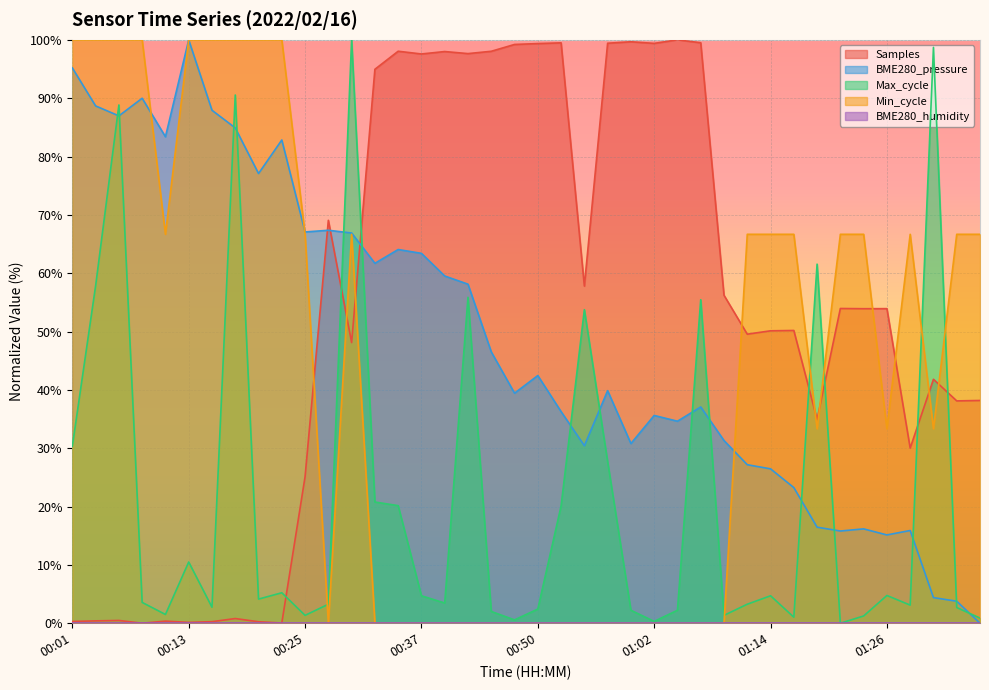

In Min_cycle, how many points are lower than both neighbors (excluding endpoints)?

5